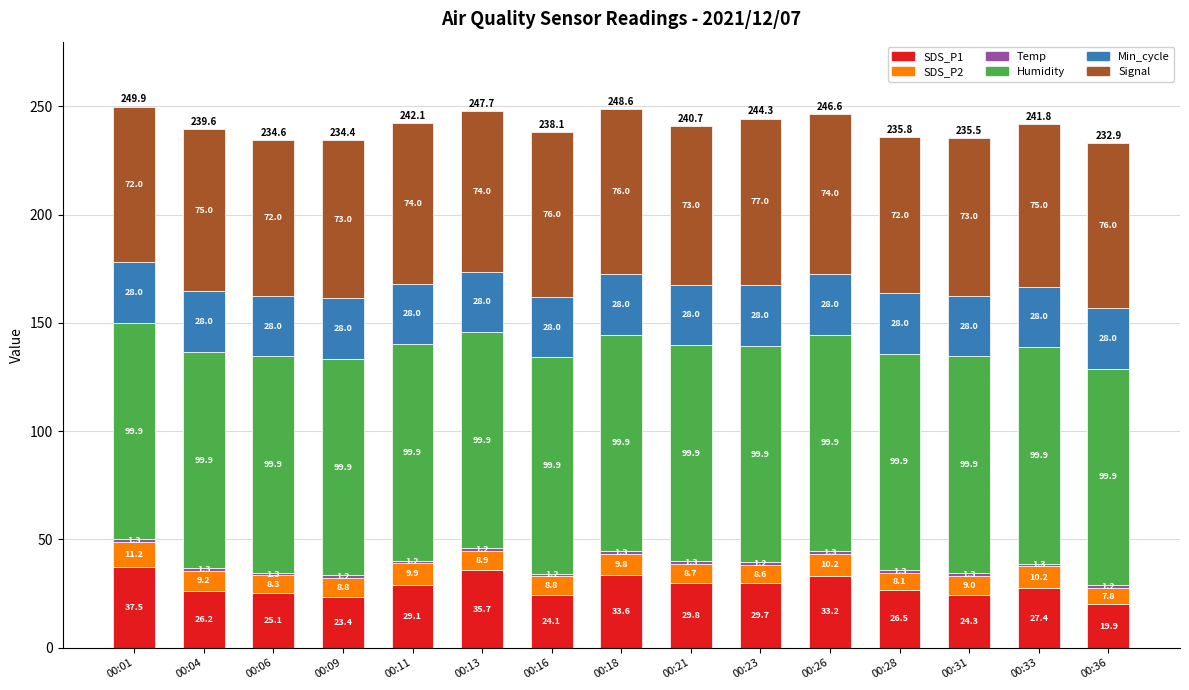

Are the bars horizontal?

No